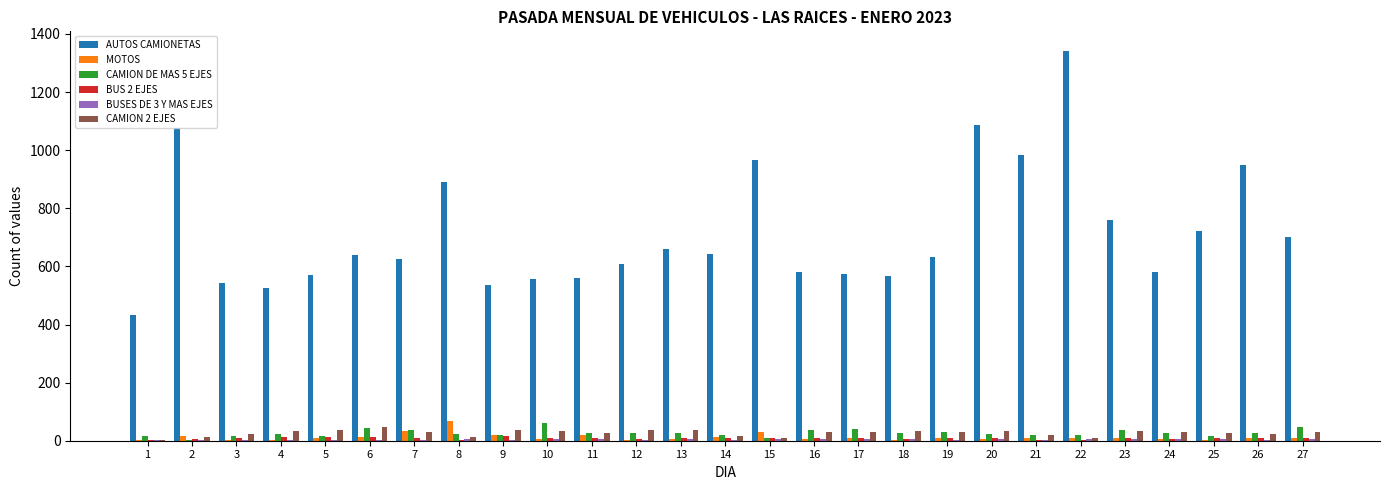

How many series are shown in this chart?

6